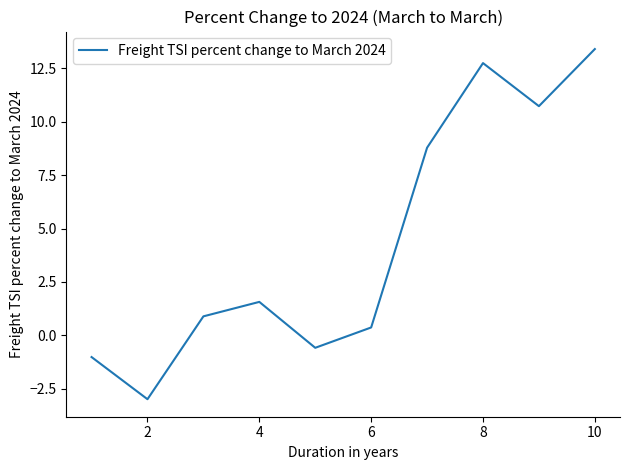

What is the minimum value shown in the chart?

-3.0